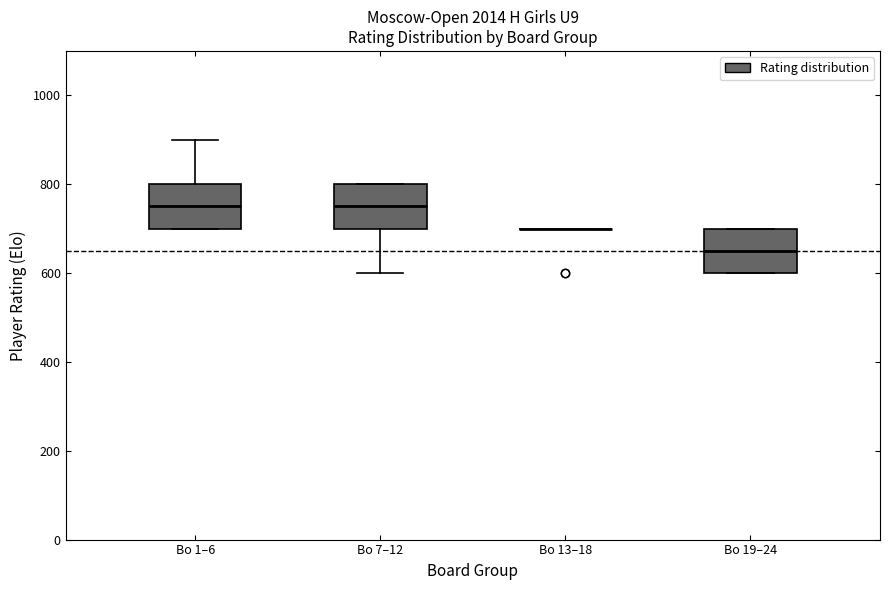

Reading left to right, read every box against the y-axis: the position of its median line, the range the box covers, and the ends of its whiskers. The values are not printed on the chart, so give them approximately, as read against the axis.

Bo 1–6: median 760, box 700 to 800, whiskers 700 to 900
Bo 7–12: median 760, box 700 to 800, whiskers 600 to 800
Bo 13–18: box collapsed to a line at 700, whiskers 700 to 700
Bo 19–24: median 660, box 600 to 700, whiskers 600 to 700